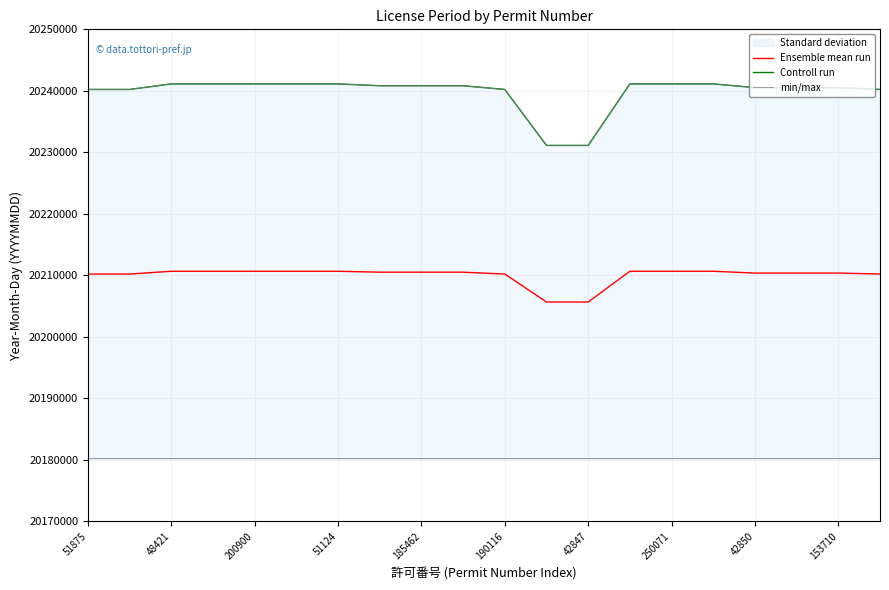

What is the difference between the maximum and minimum values in the Controll run series?

10000.0